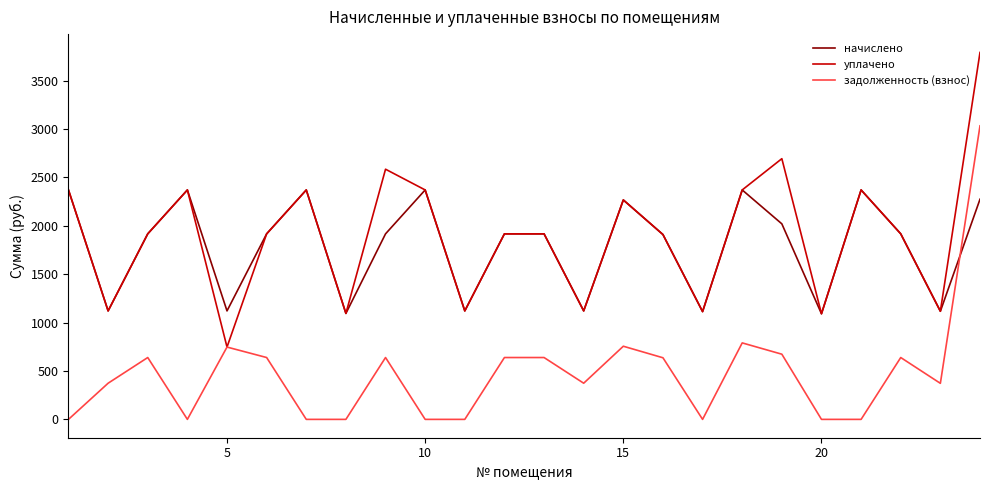

How many times do начислено and задолженность (взнос) cross each other?

1